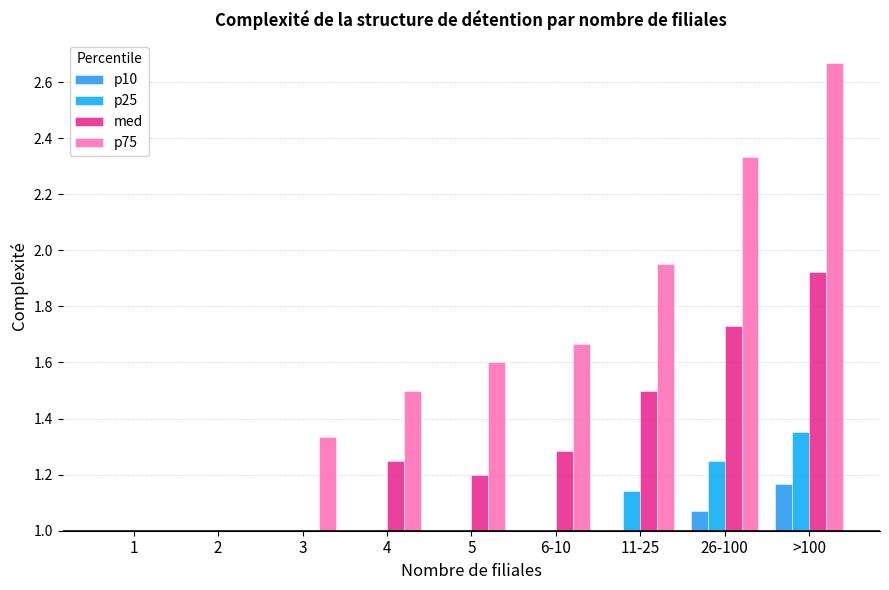

What are all the series names shown in the legend?

p10, p25, med, p75